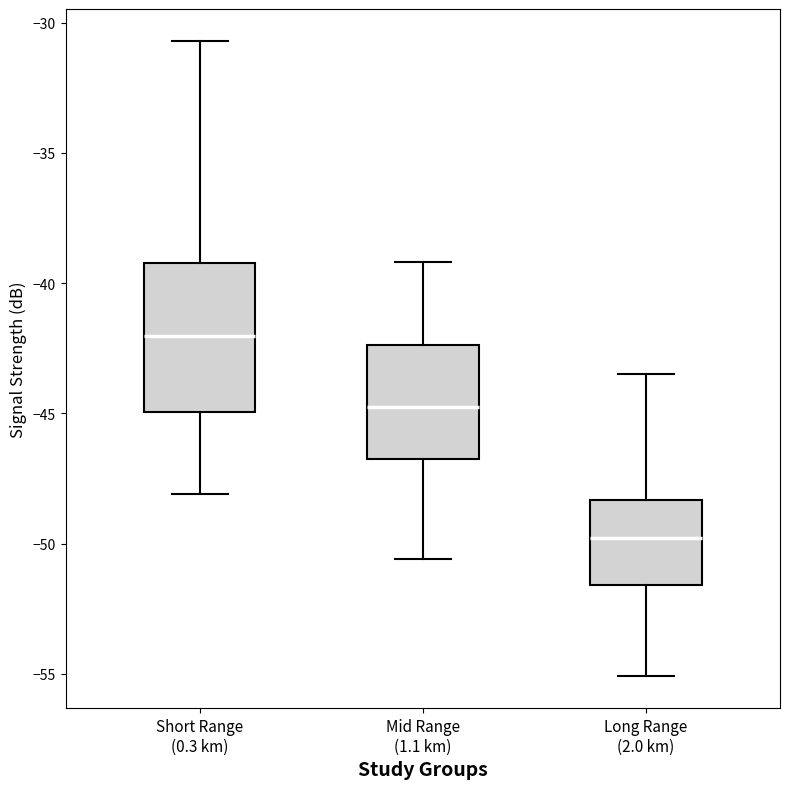

Which box has the lowest median line?

Long Range (2.0 km)